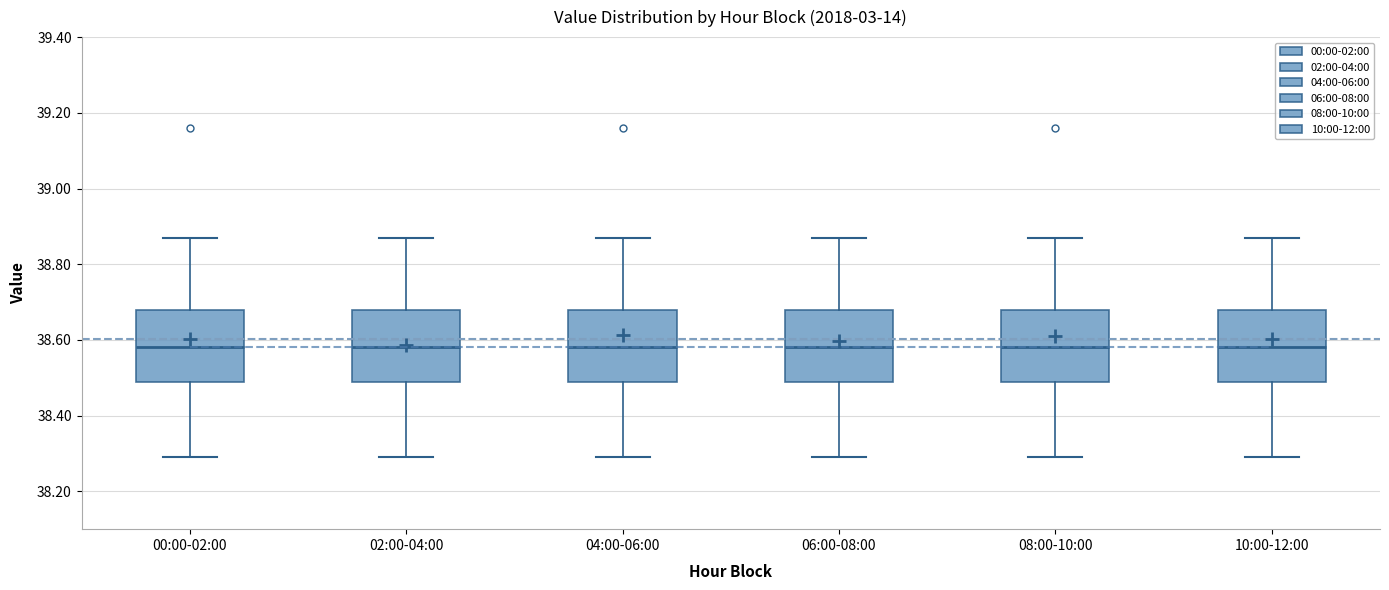

Reading left to right, transcribe this box plot: for each box, give where its median line is, the range the box spans, and where its two whiskers end, as read against the y-axis. The values are not printed on the chart, so give them approximately, as read against the axis.

00:00-02:00: median 38.58, box 38.50 to 38.68, whiskers 38.30 to 38.88
02:00-04:00: median 38.58, box 38.50 to 38.68, whiskers 38.30 to 38.88
04:00-06:00: median 38.58, box 38.50 to 38.68, whiskers 38.30 to 38.88
06:00-08:00: median 38.58, box 38.50 to 38.68, whiskers 38.30 to 38.88
08:00-10:00: median 38.58, box 38.50 to 38.68, whiskers 38.30 to 38.88
10:00-12:00: median 38.58, box 38.50 to 38.68, whiskers 38.30 to 38.88